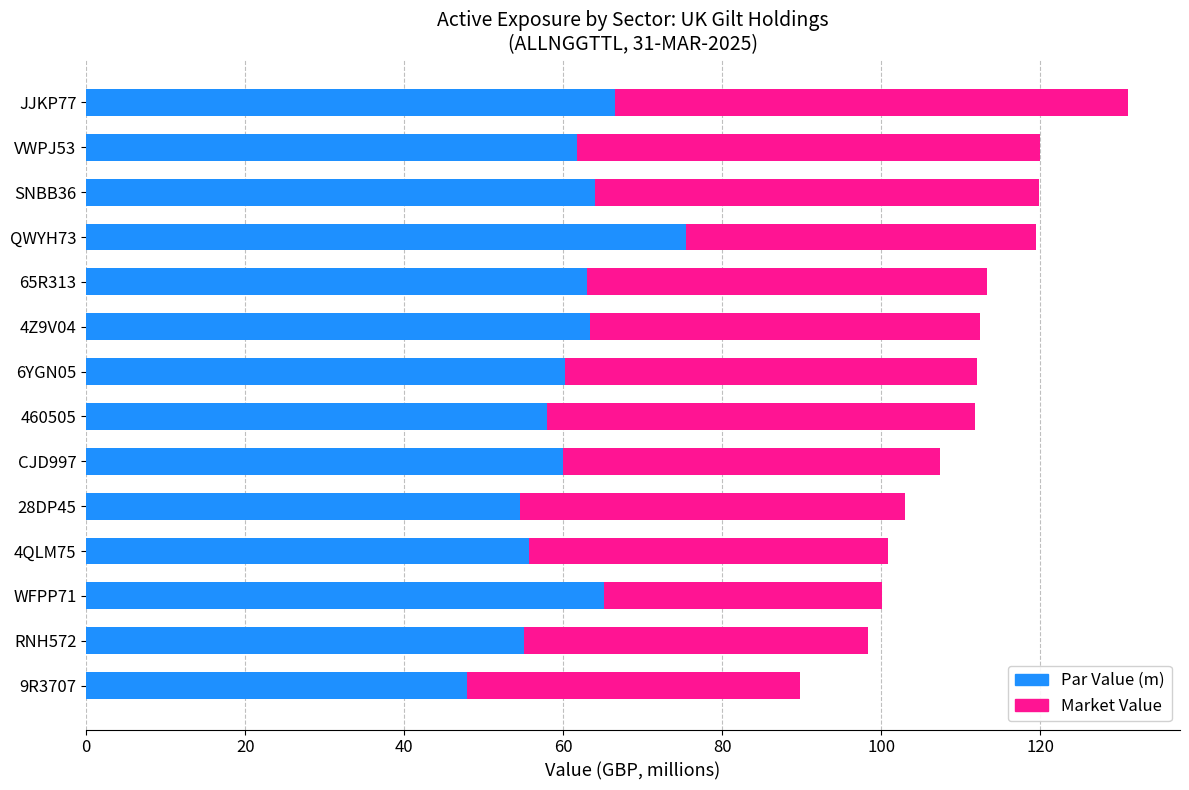

The Par Value (m) series shows 32.7 at 28DP45. True or false?

False